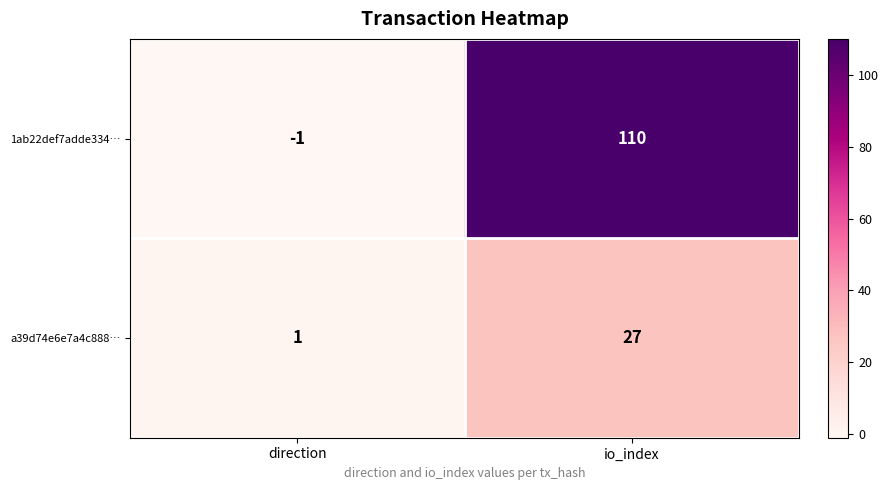

Reading right to left, list all the values displayed in this chart.

1ab22def7adde334…: 110	-1
a39d74e6e7a4c888…: 27	1